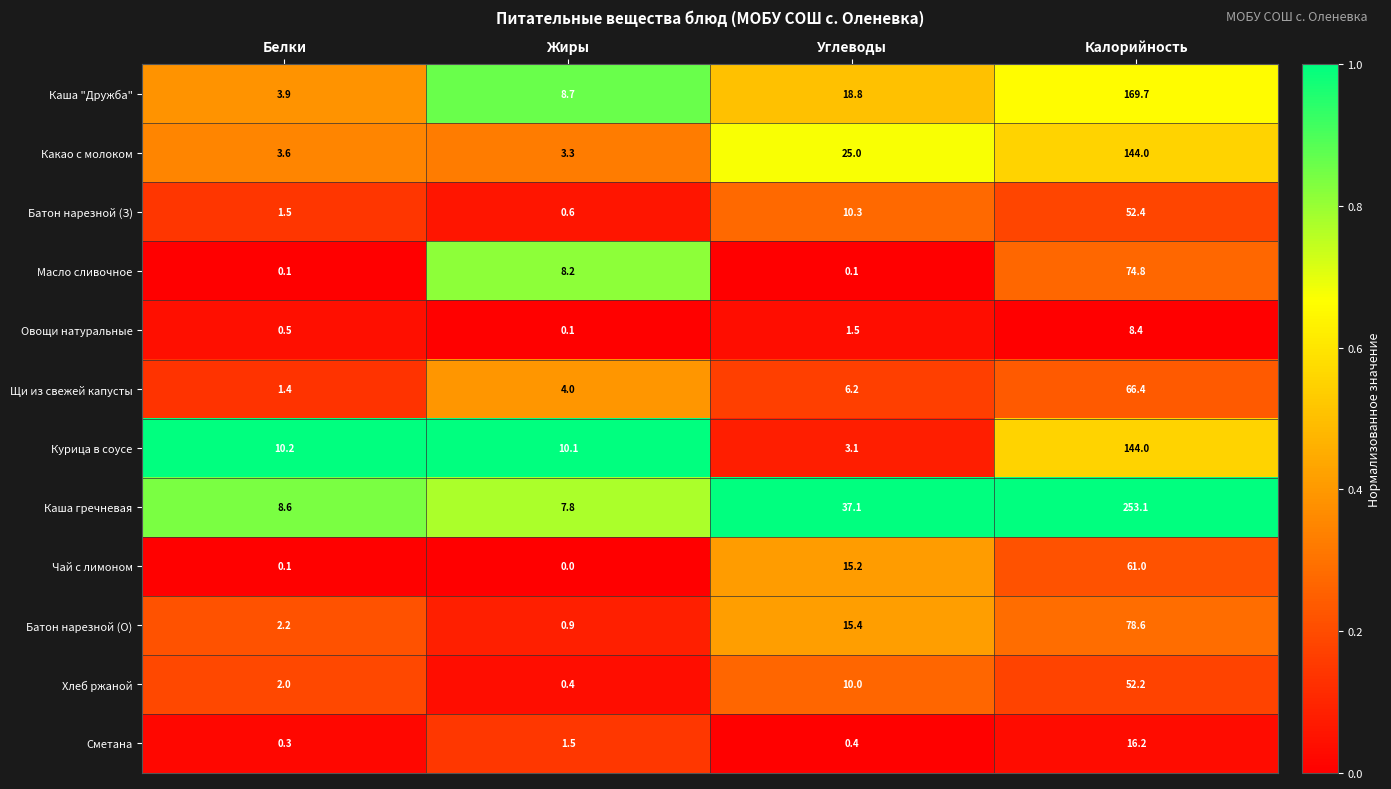

Which series changed the most between Белки and Калорийность?

Каша гречневая